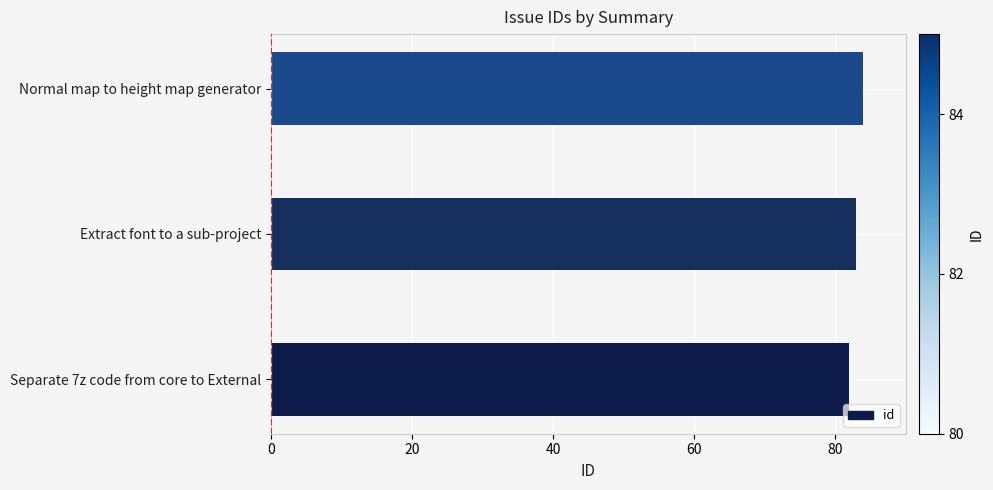

What is the ratio of the value at Extract font to a sub-project to the value at Normal map to height map generator?

1.0